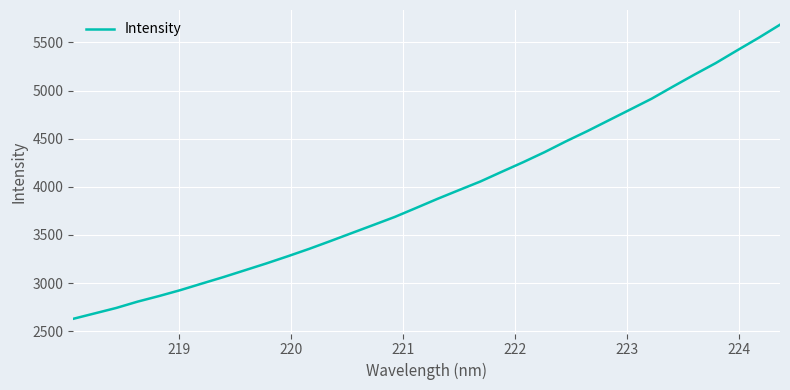

What is the smallest value displayed?

2628.9